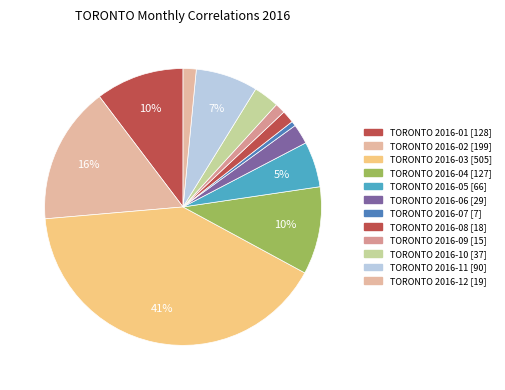

How many slices are in this pie chart?

12